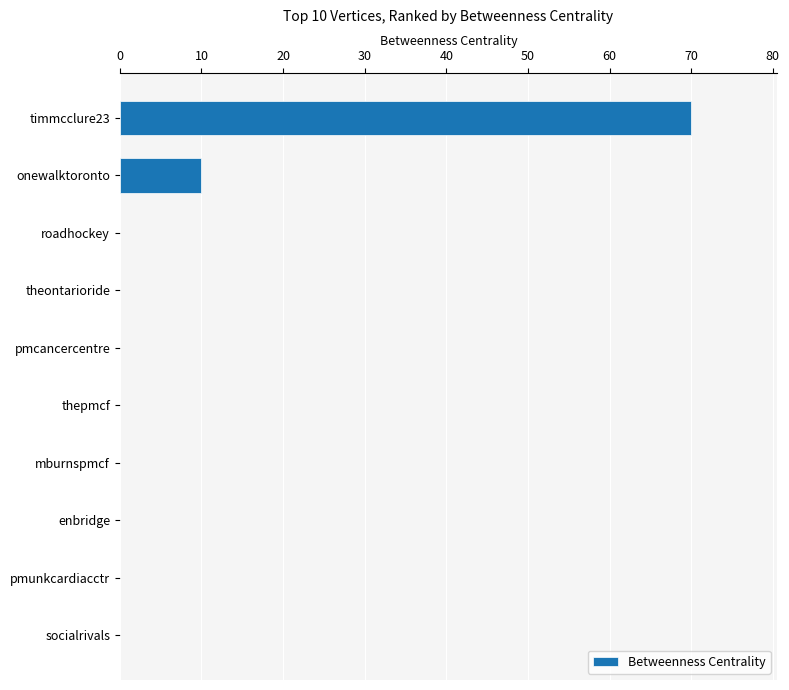

What is the maximum value shown in the chart?

70